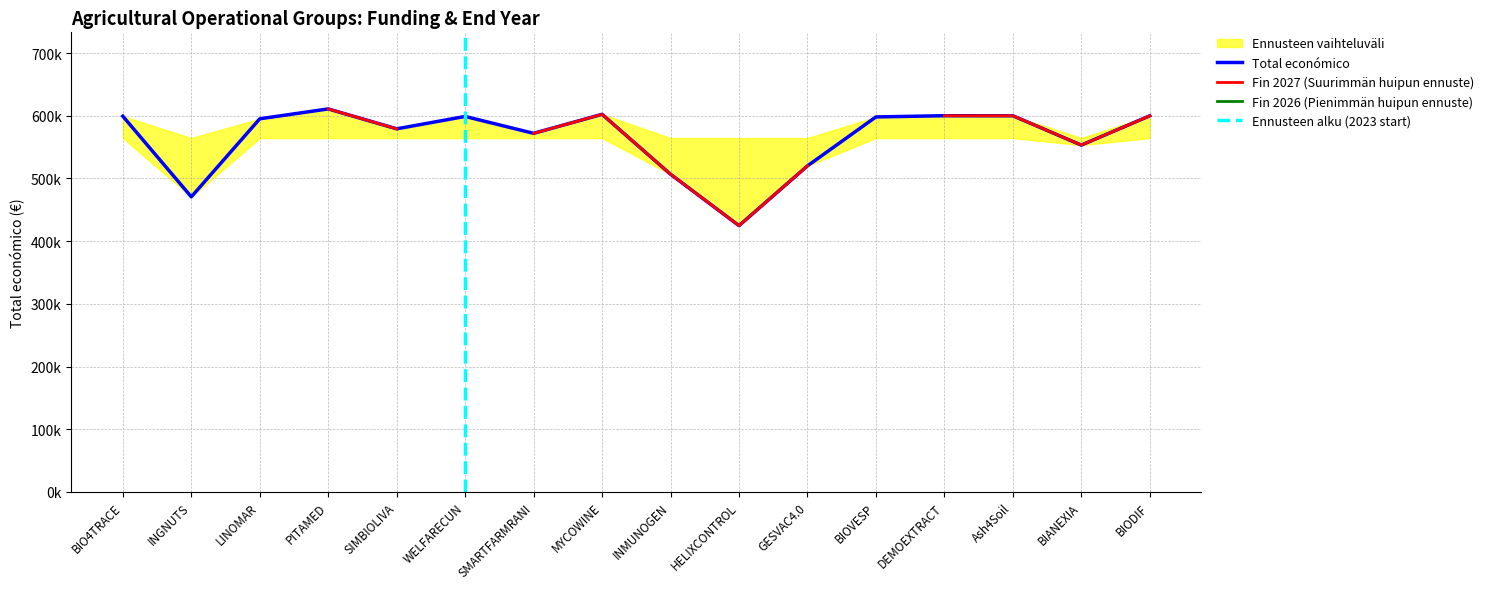

Count the number of values greater than 598139.

7